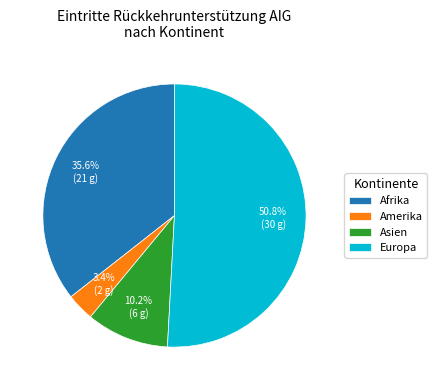

Combined, what portion of the pie is Afrika and Amerika?

39.0%